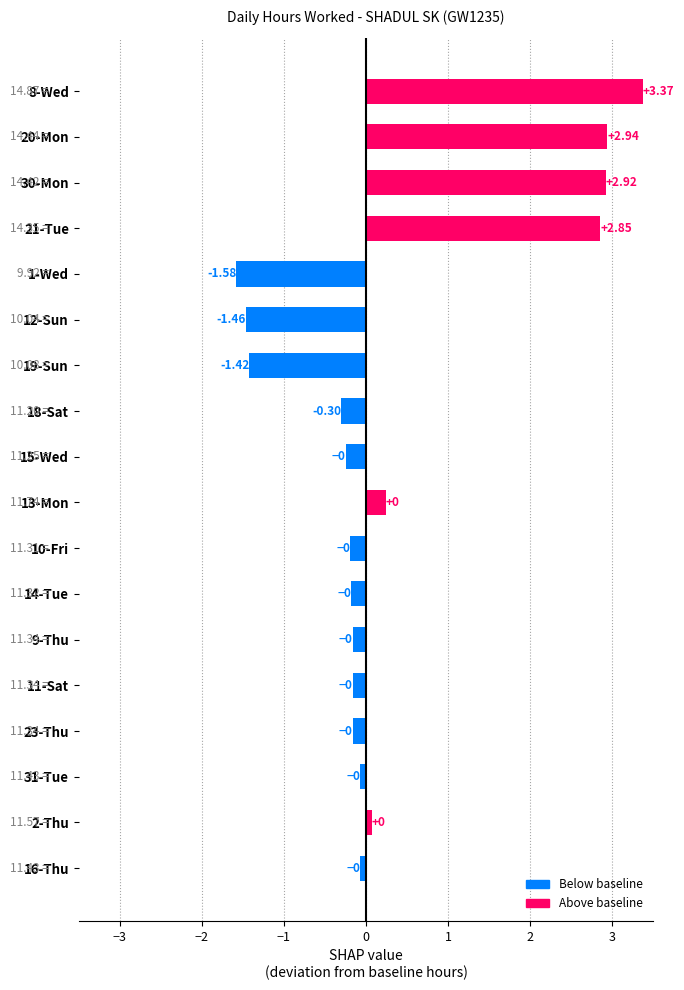

Are the bars horizontal?

Yes